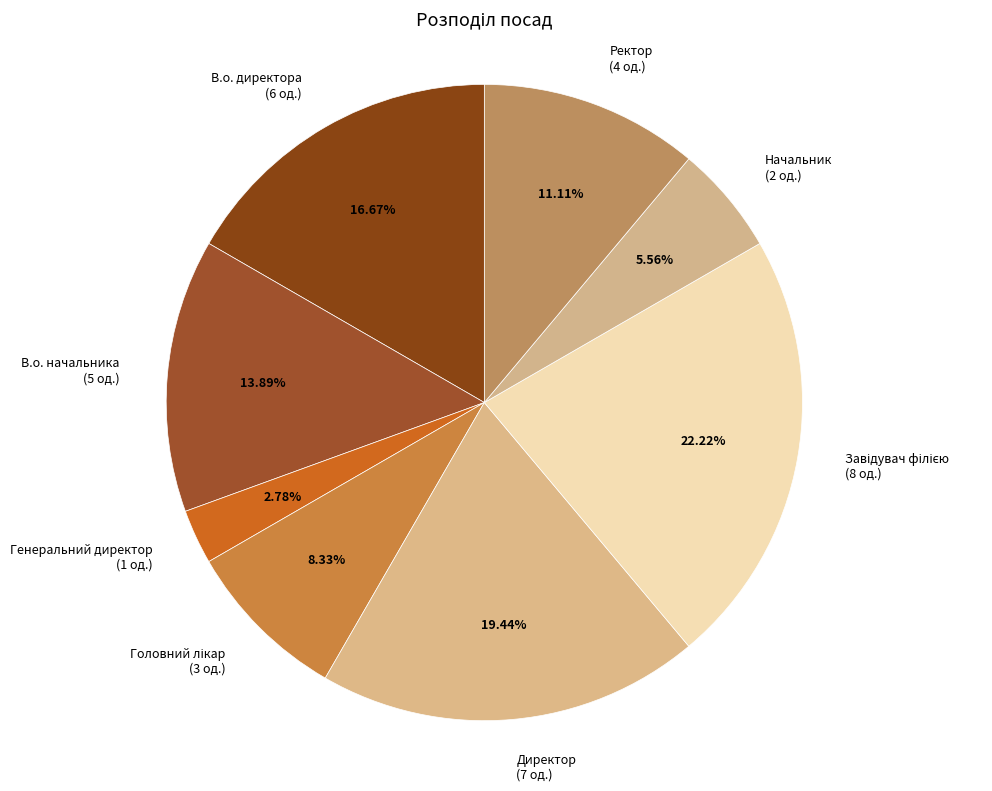

To the nearest percent, what is the difference between the largest and smallest slice percentages?

19%